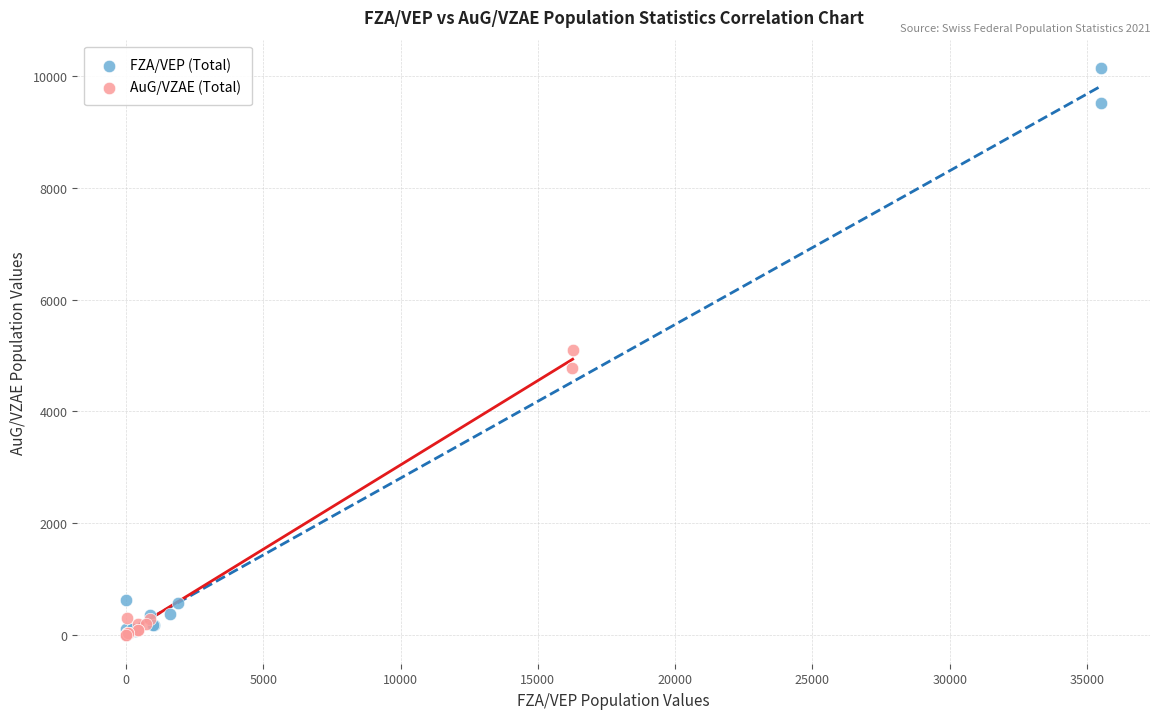

Which series reaches the maximum Y coordinate?

FZA/VEP (Total)